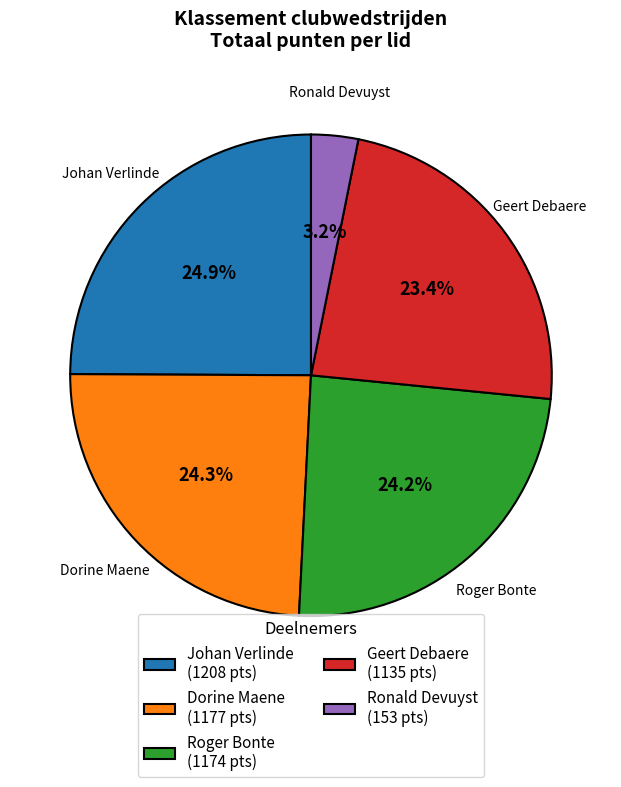

Do Ronald Devuyst and Roger Bonte together represent more than half of the pie?

No